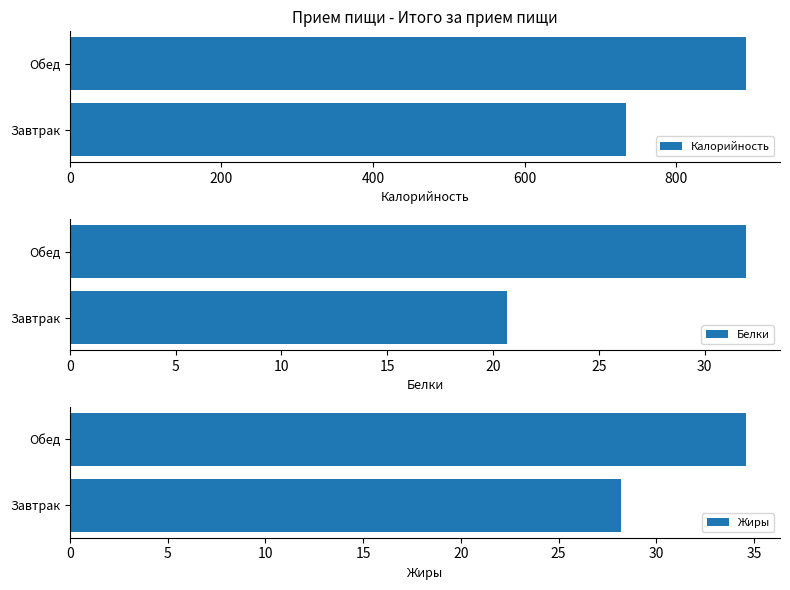

The Калорийность series shows 734.1 at Завтрак. True or false?

True